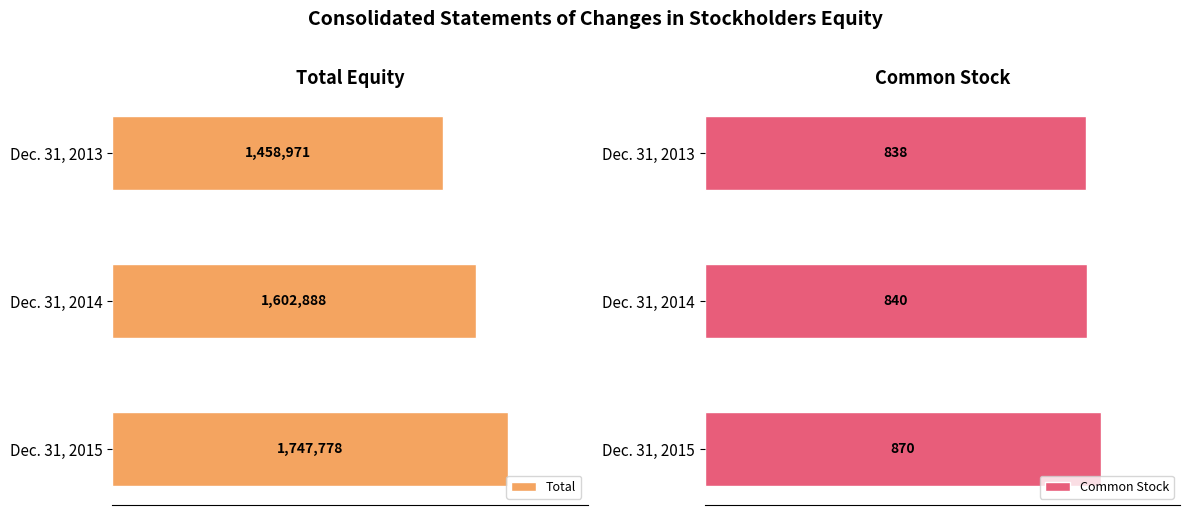

Reading left to right, extract all data points from this chart.

Total: 1458971	1602888	1747778
Common Stock: 838	840	870